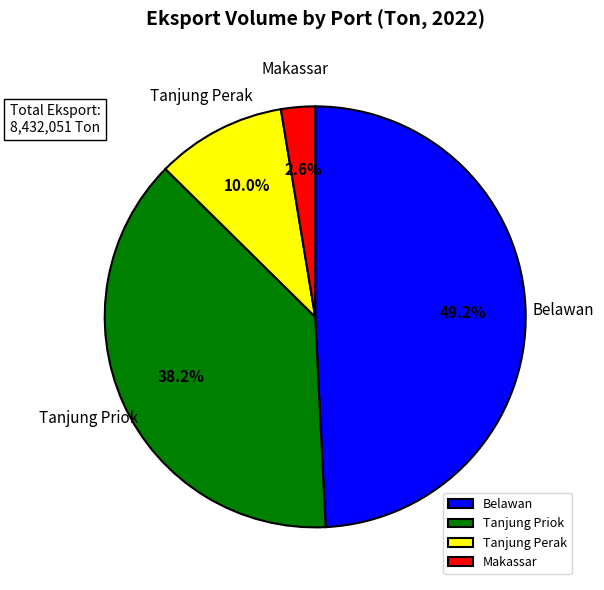

Which slice is the largest?

Belawan